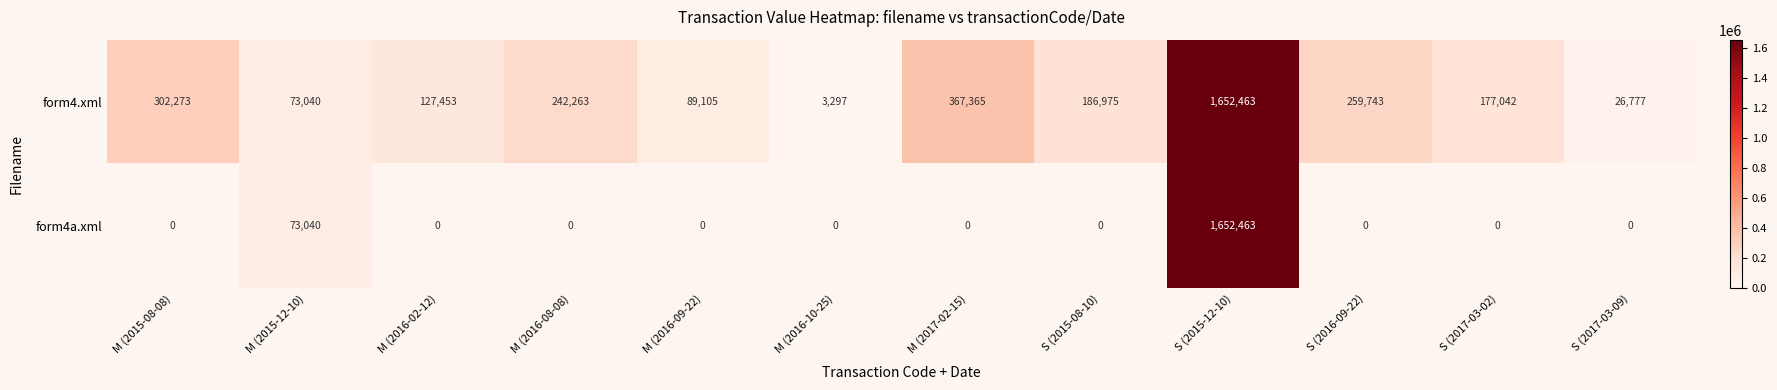

The value of form4a.xml at S (2017-03-02) is 758118. True or false?

False